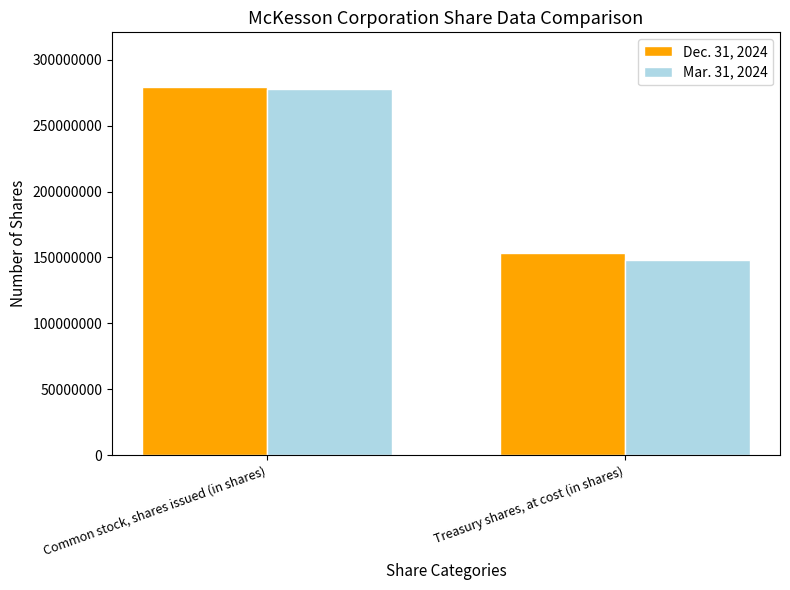

Which category has the highest value across all series?

Common stock, shares issued (in shares)